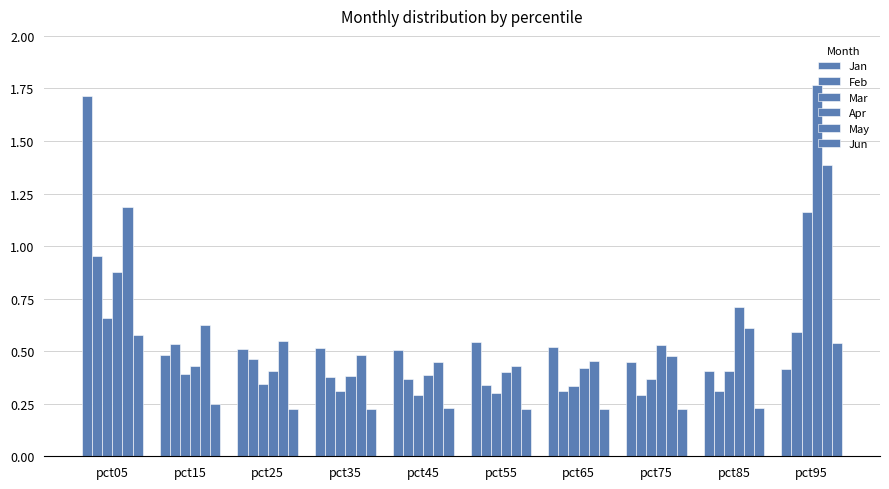

How many categories are shown in the chart?

10